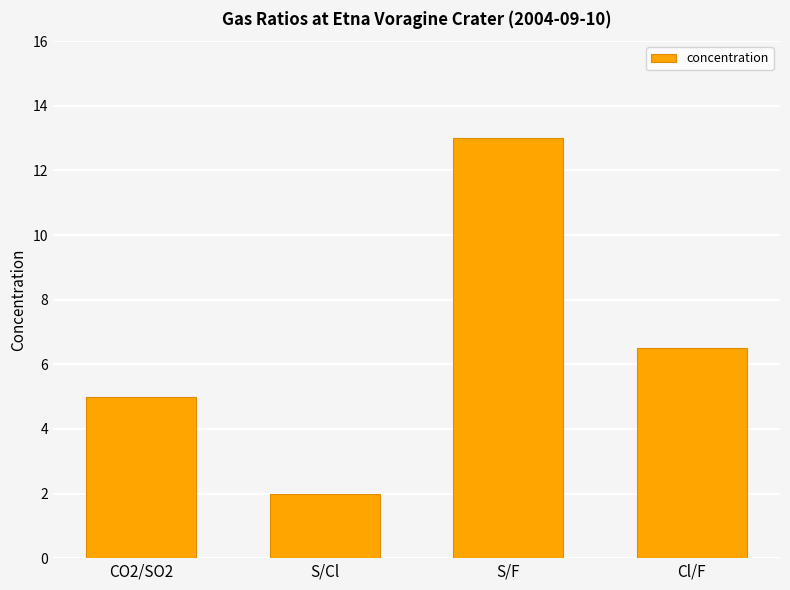

At which category does the chart reach its peak across all series?

S/F